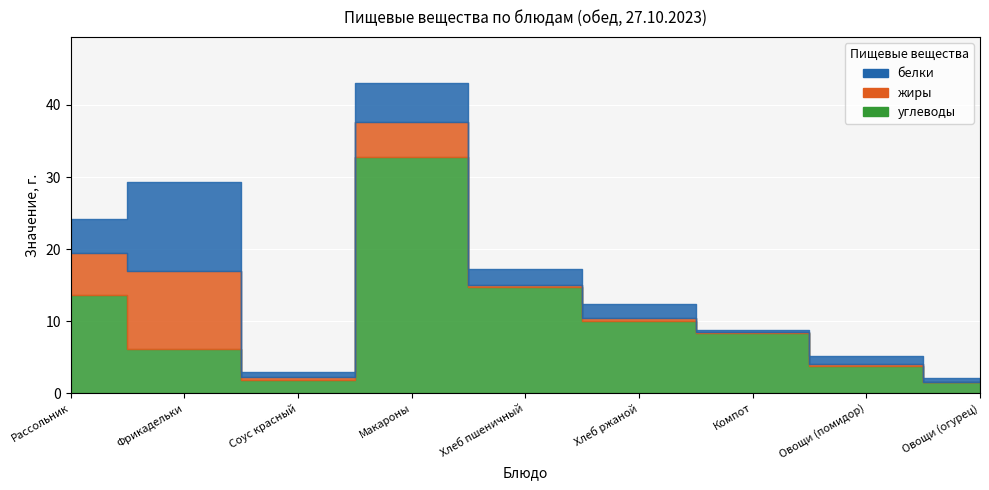

Which category has the highest value in the жиры series?

Фрикадельки